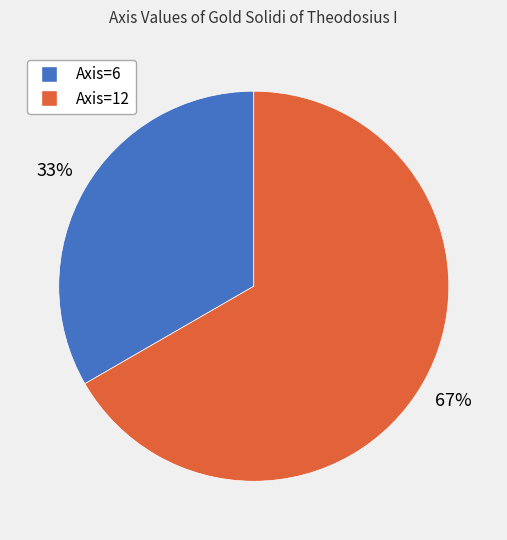

Rank the categories by value from lowest to highest.

Axis=6, Axis=12